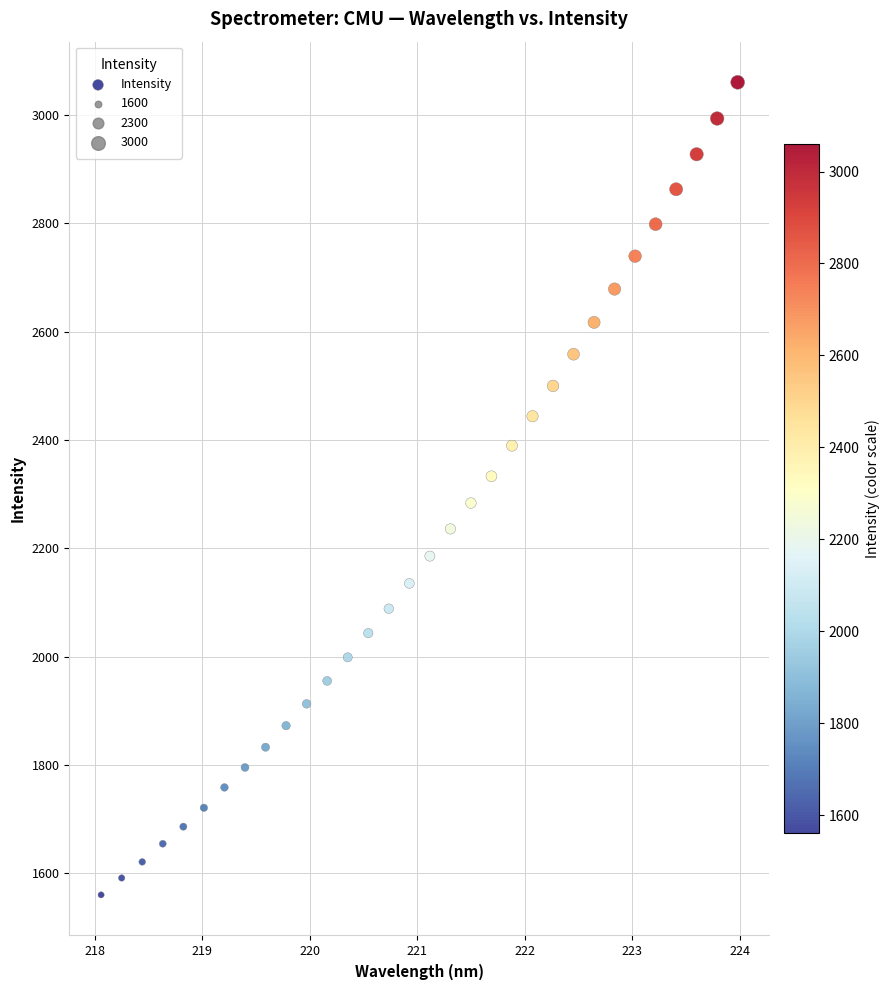

What is the range of Y values (max minus min)?

1500.0